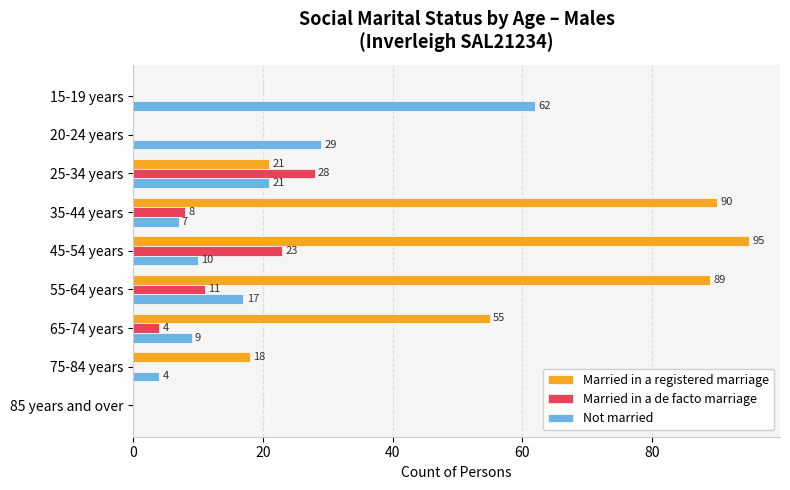

What is the sum of all Married in a registered marriage values?

368